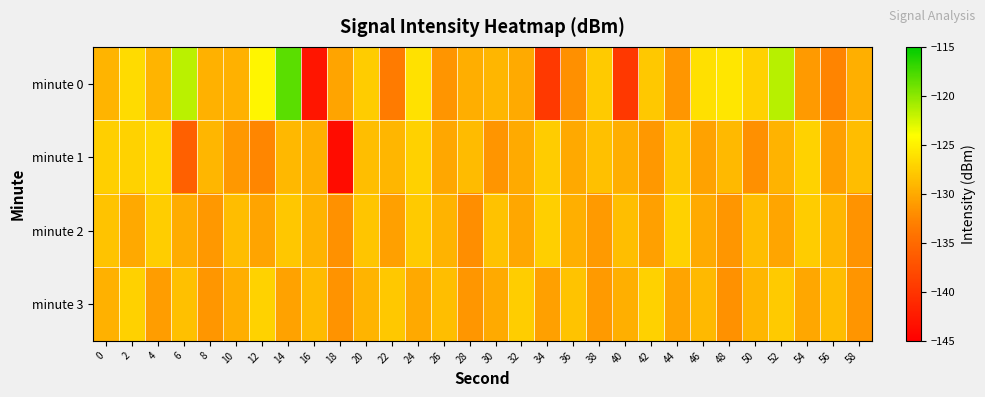

What is the maximum value shown in the chart?

-118.2